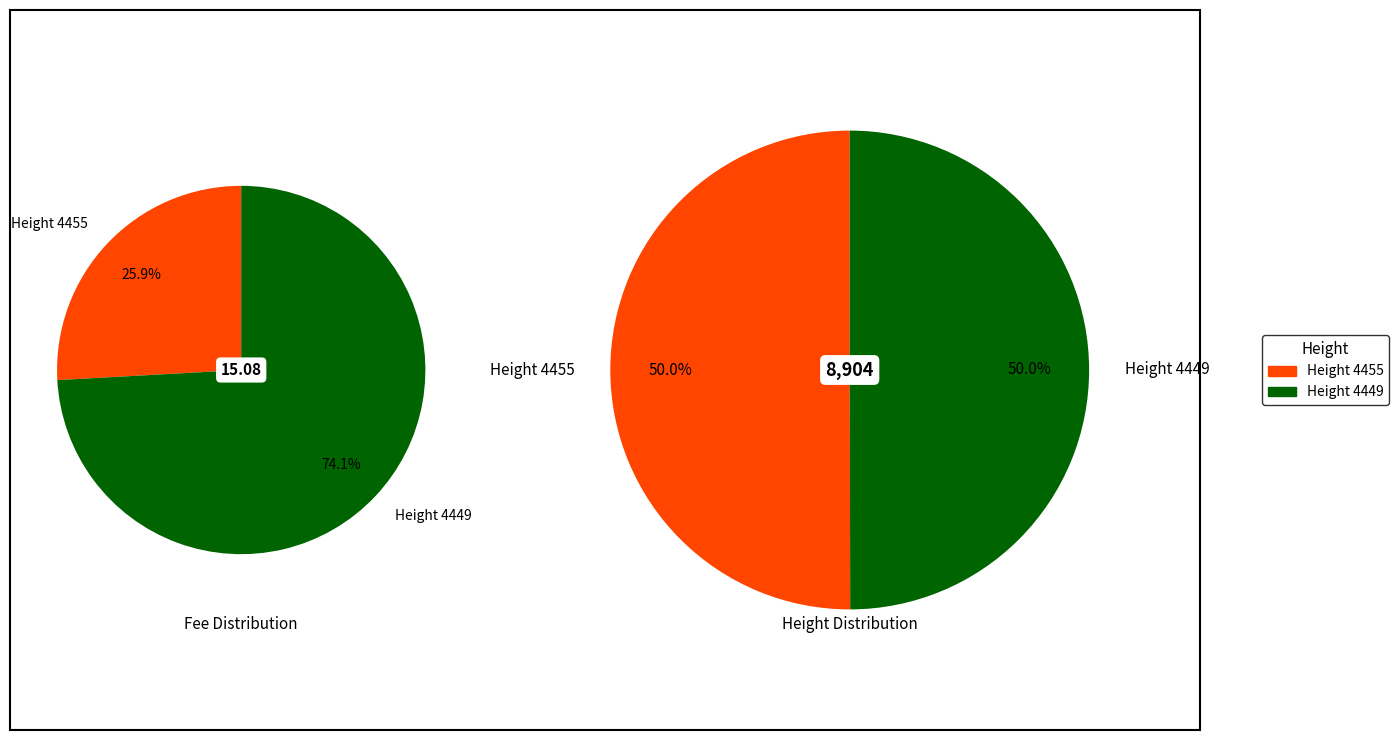

What portion of the pie excludes 4449?

25.9%